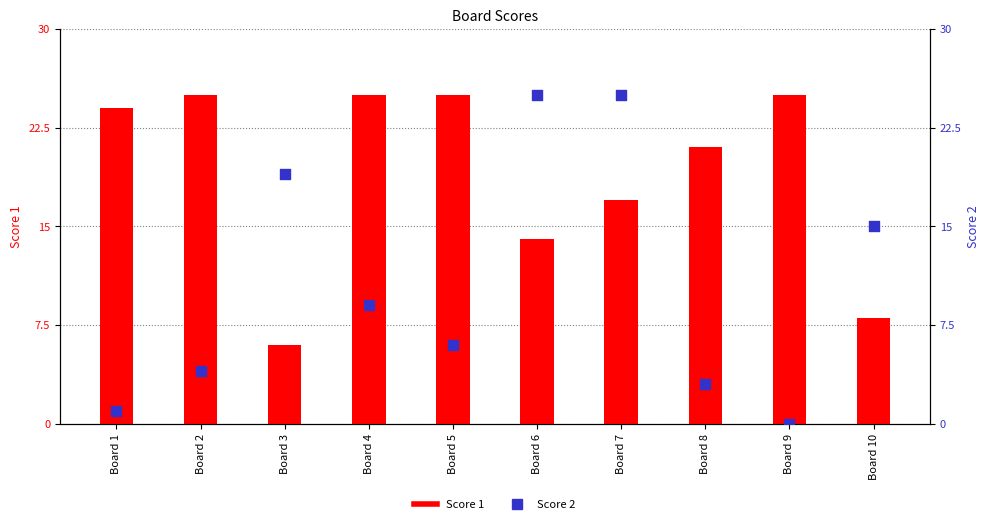

Which series has the largest total across all categories?

Score 1